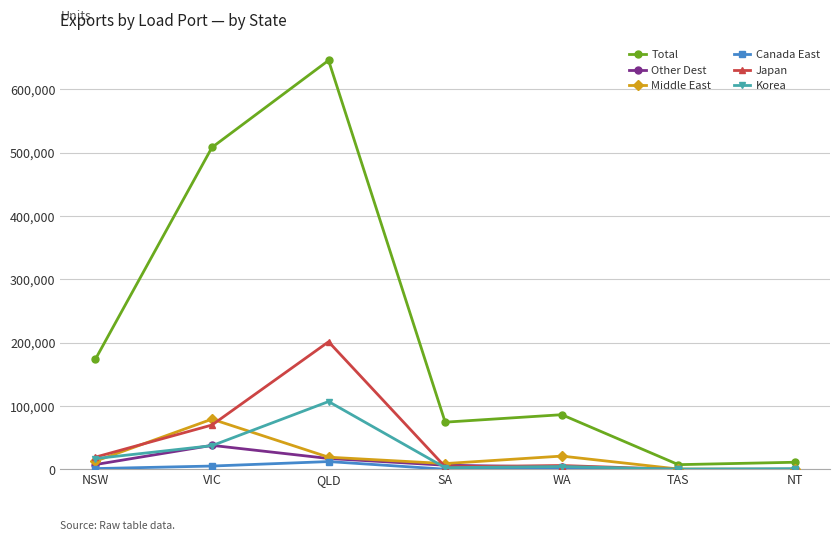

Which series has the widest spread of values?

Total